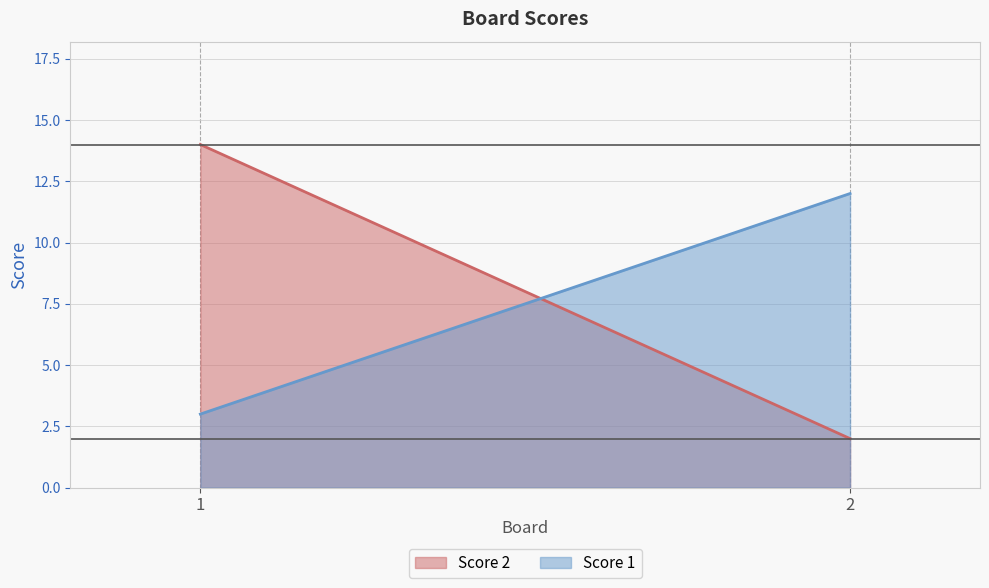

Reading left to right, what are all the values shown in this chart?

Score 1: 1=3	2=12
Score 2: 1=14	2=2